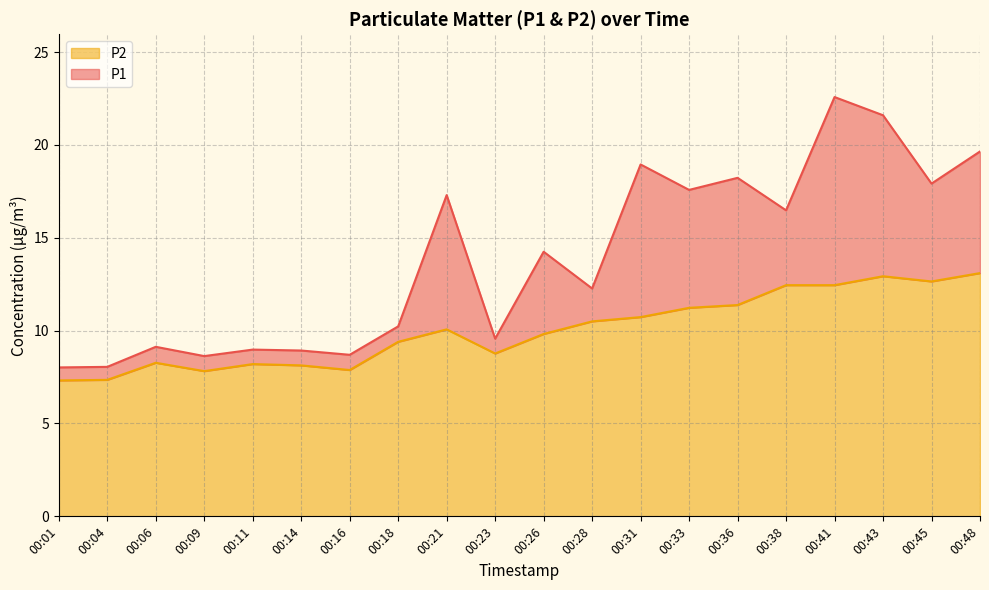

What is the difference between the maximum and minimum values in the P1 series?

14.6